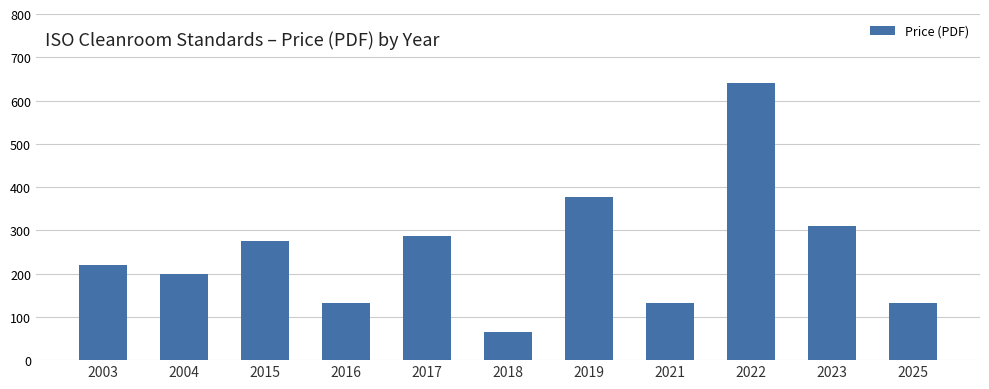

At which label is the value closest to 353?

2019